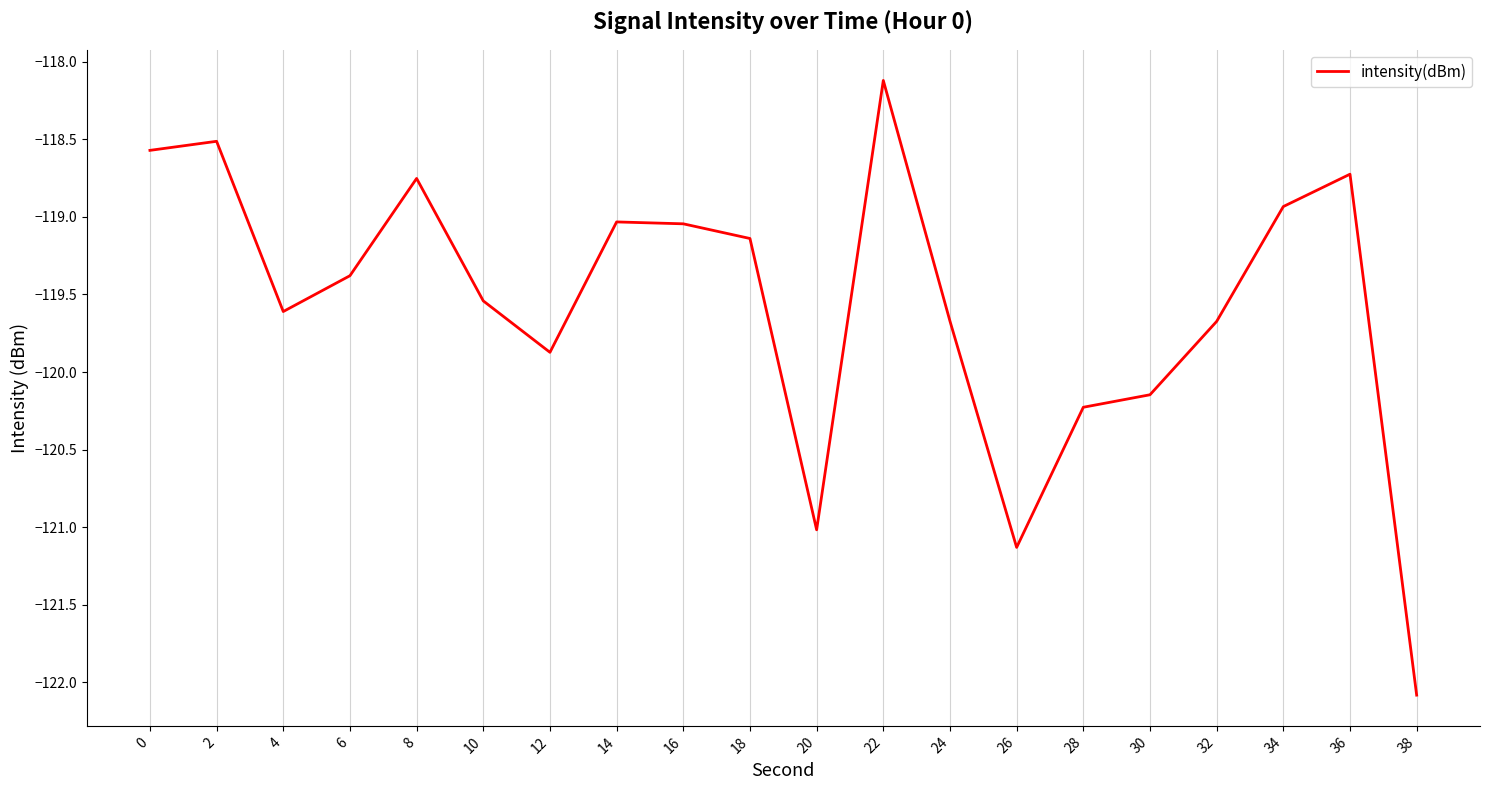

What is the maximum value shown in the chart?

-118.1